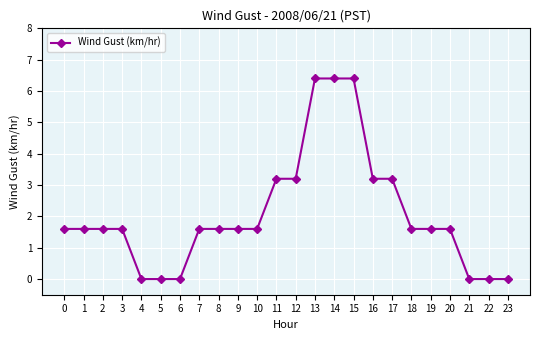

What is the sum of the values at 16 and 9?

4.8